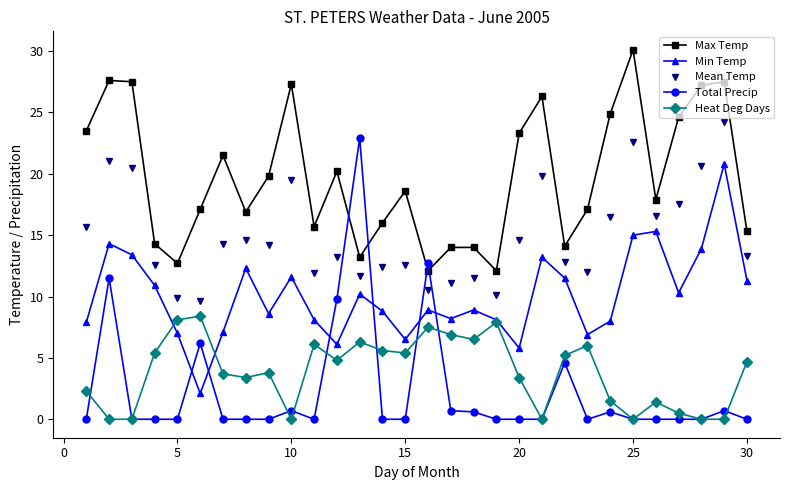

Which series has the widest spread of values?

Total Precip